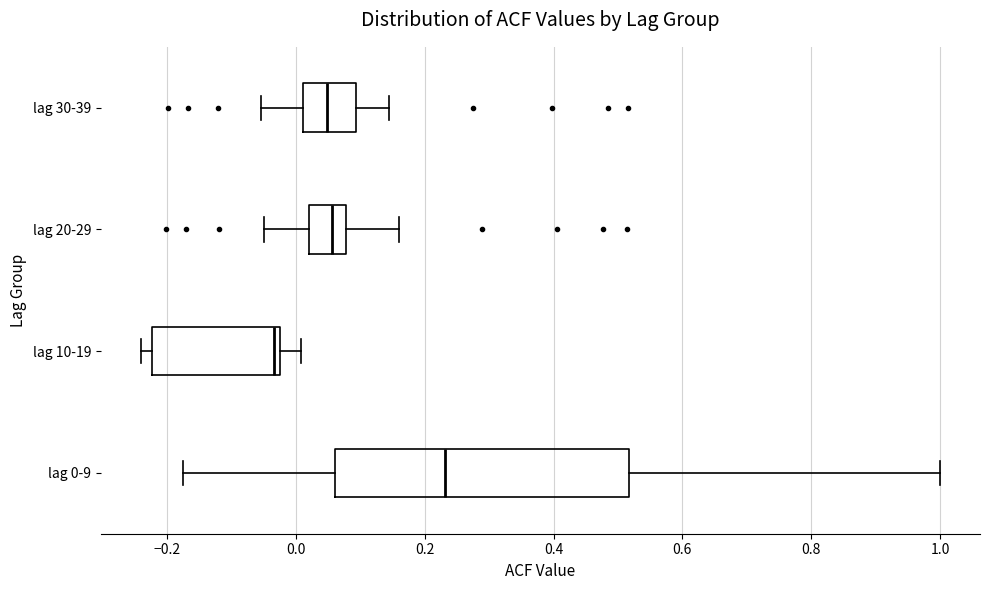

Where does the median line of the box for lag 0-9 sit on the x-axis? The values are not printed on the chart, so give them approximately, as read against the axis.

0.24